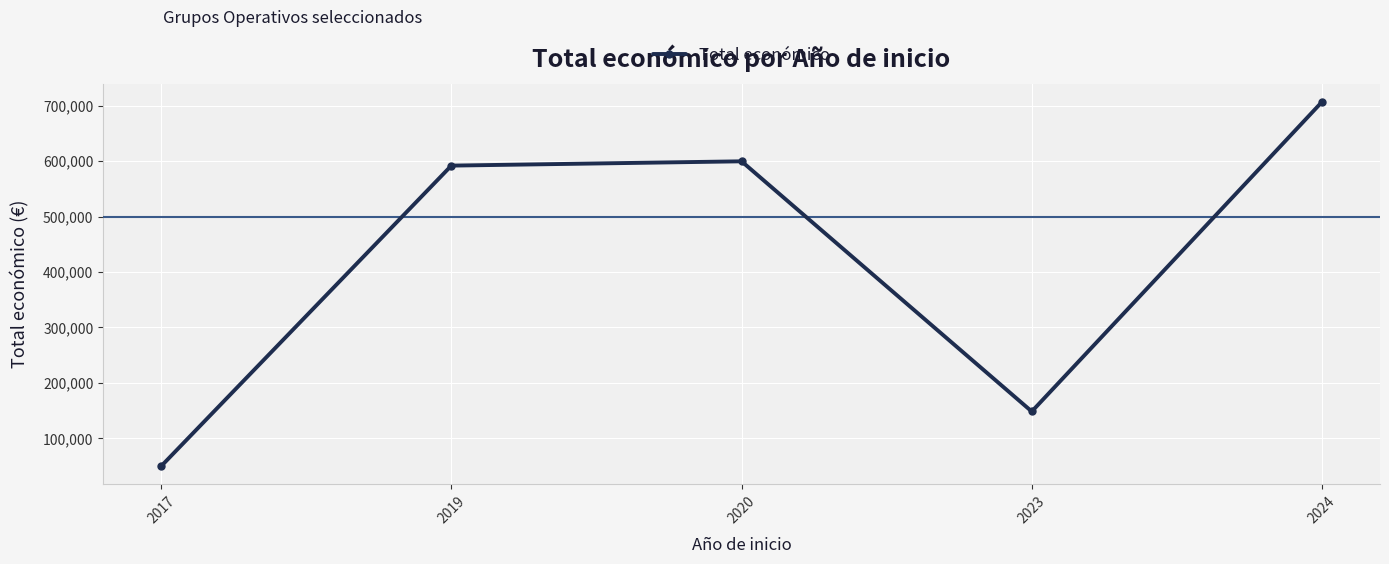

What is the smallest value displayed?

50000